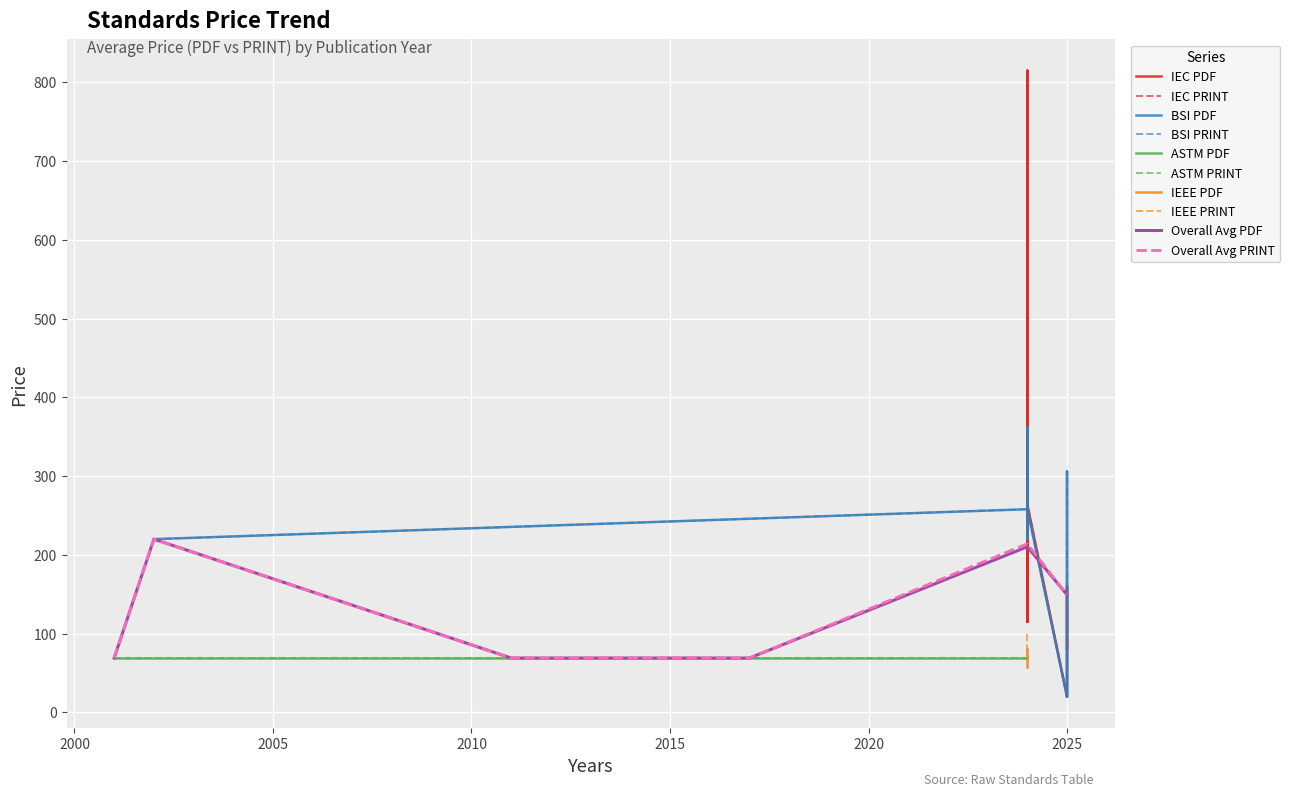

What is the lowest value of the Price (PRINT) series?

20